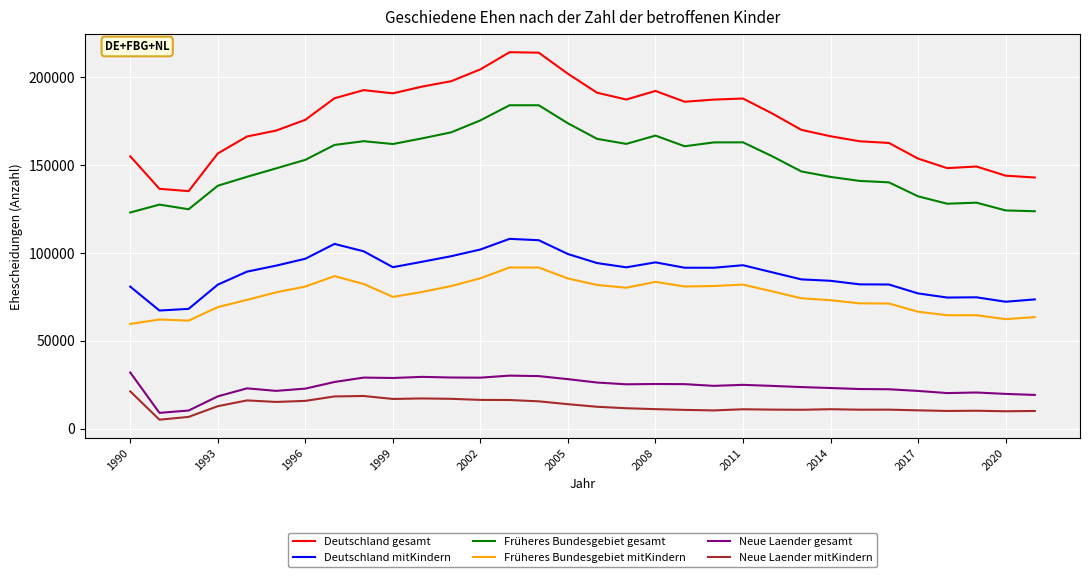

Which series has the widest spread of values?

Deutschland gesamt